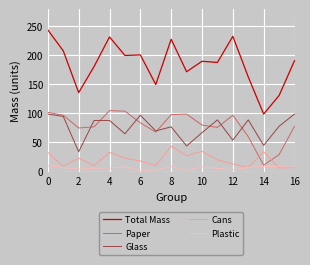

Which series has the widest spread of values?

Total Mass